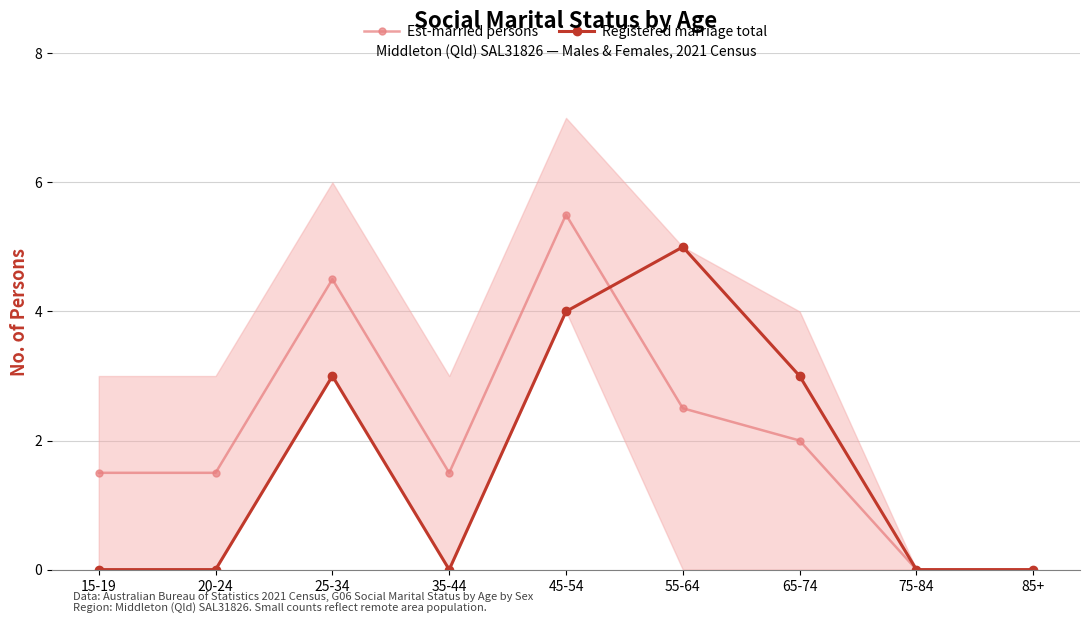

Rank the series by their average value, from highest to lowest.

Est-married persons, Registered marriage total